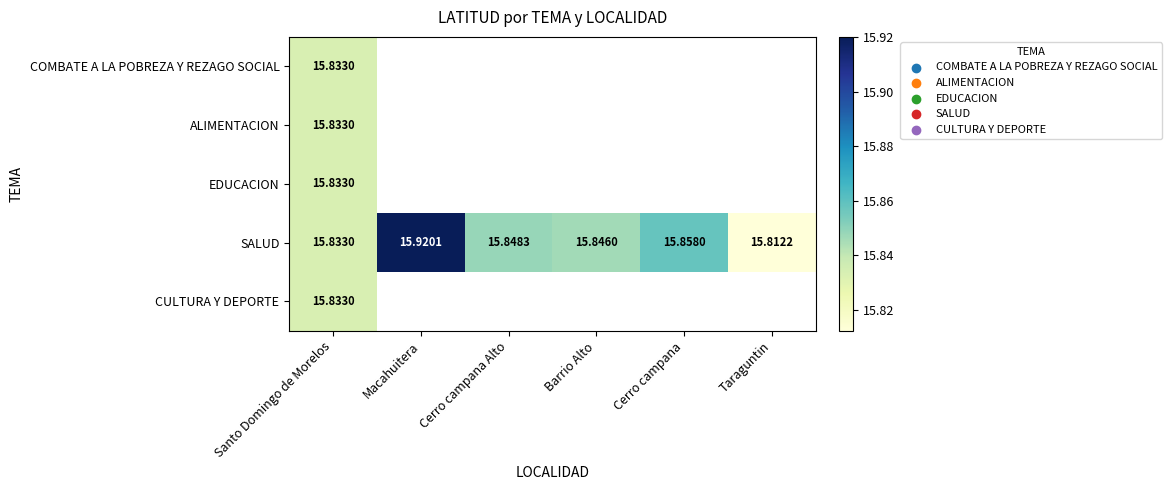

Between Macahuitera and Cerro campana Alto, which series saw the biggest shift?

SALUD